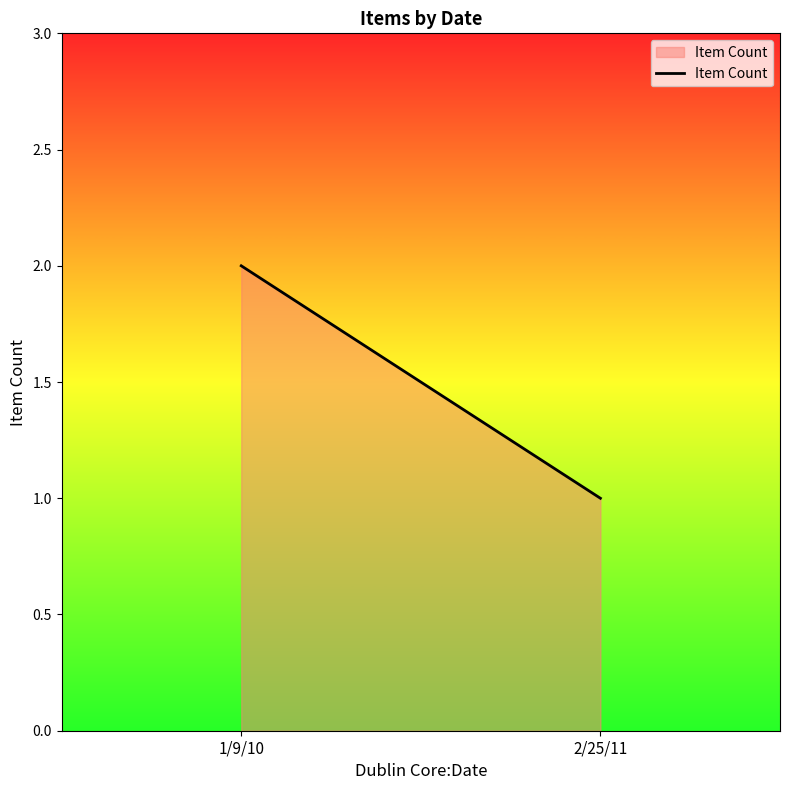

What is the sum of the values at 2/25/11 and 1/9/10?

3